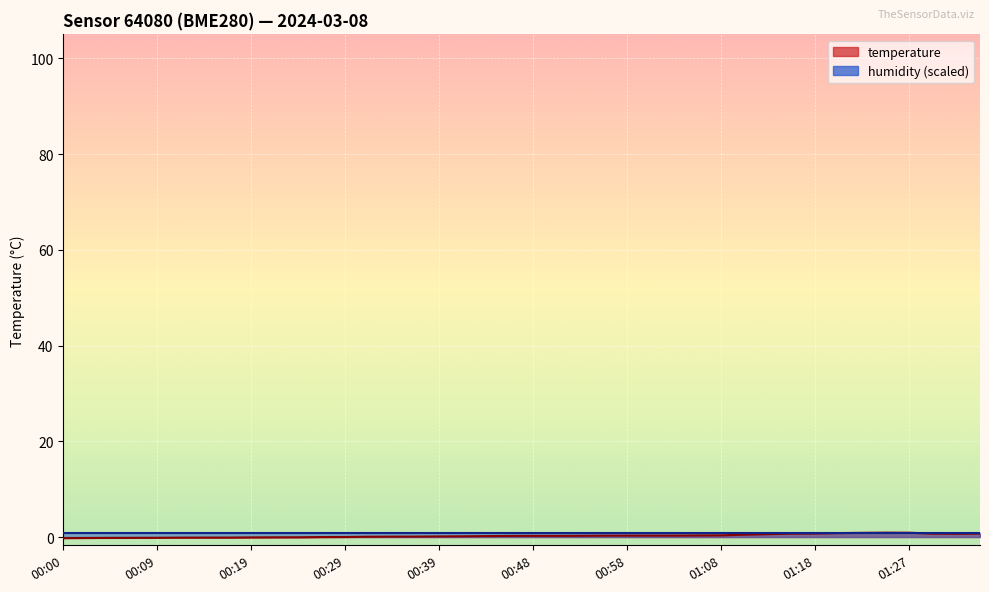

Is it true that the value at 01:15 is 0.4?

False